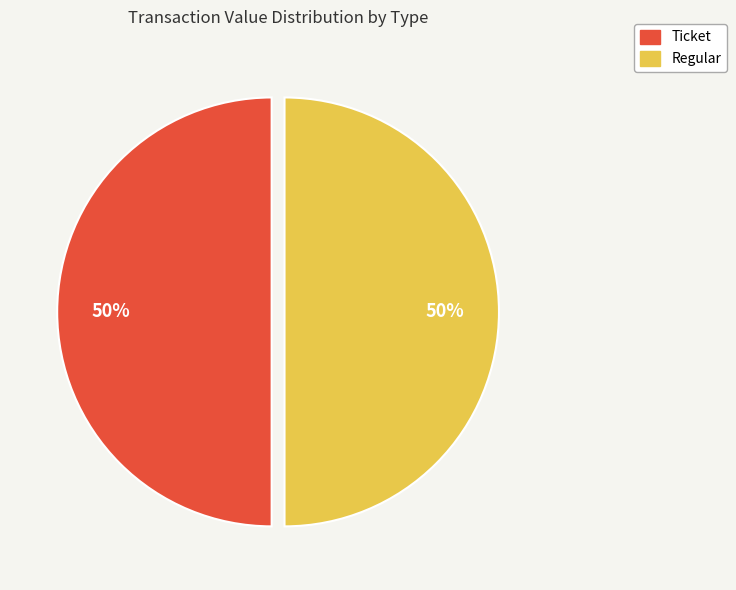

To the nearest percent, what is the average slice percentage?

50%